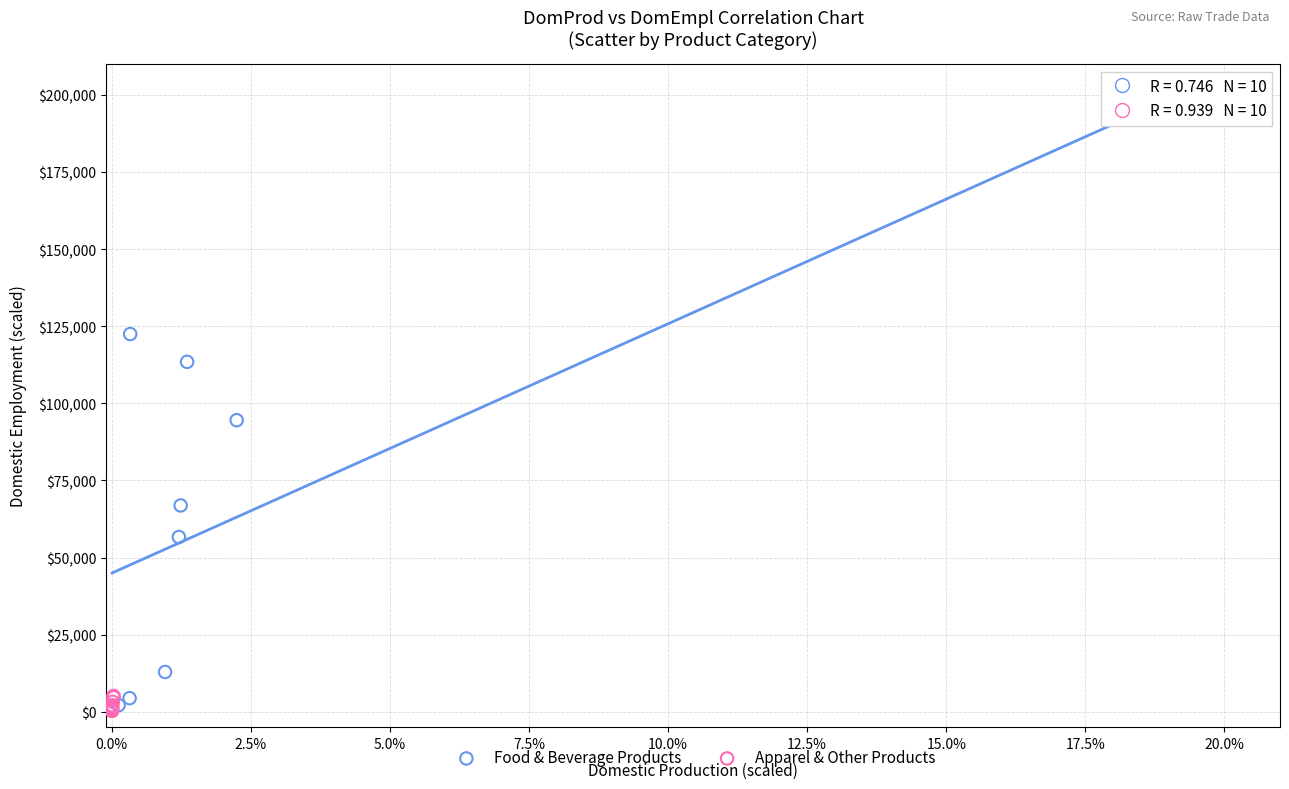

Which series has the largest Y range (max minus min)?

Food & Beverage Products